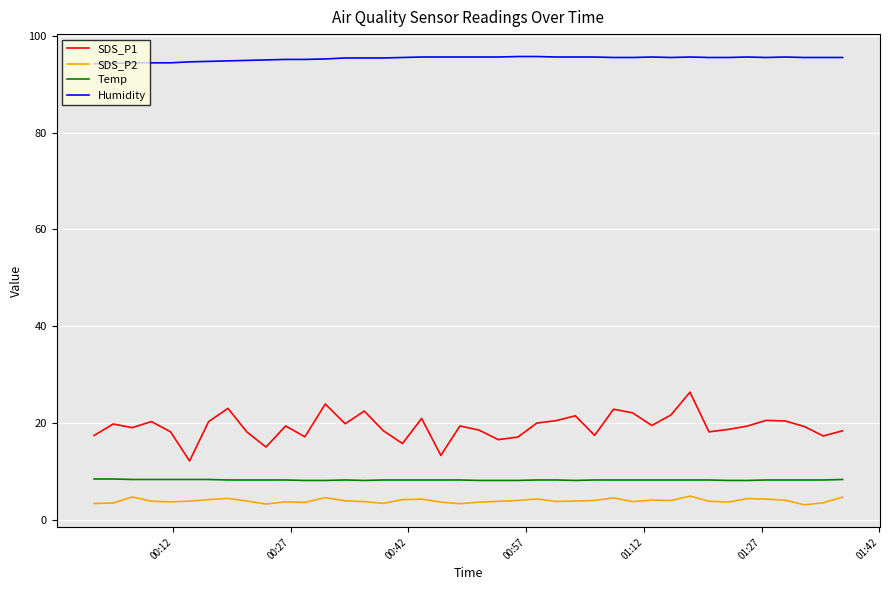

True or false: SDS_P2 and Humidity cross at least once.

False